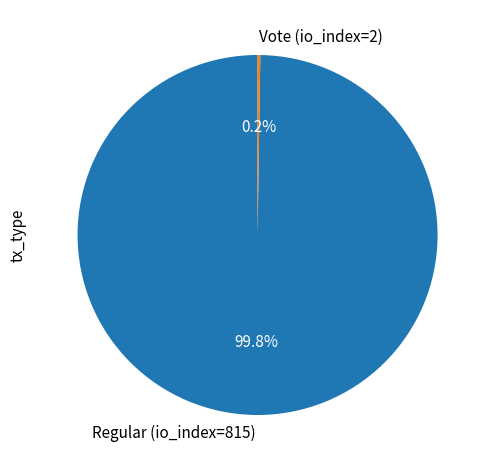

What is the largest slice in the pie chart?

Regular (io_index=815)